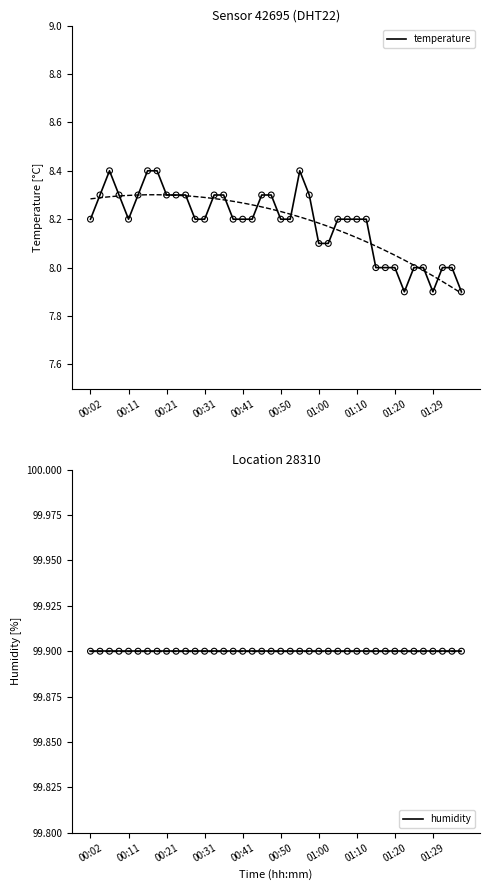

What is the total value across all series at 39?

107.8